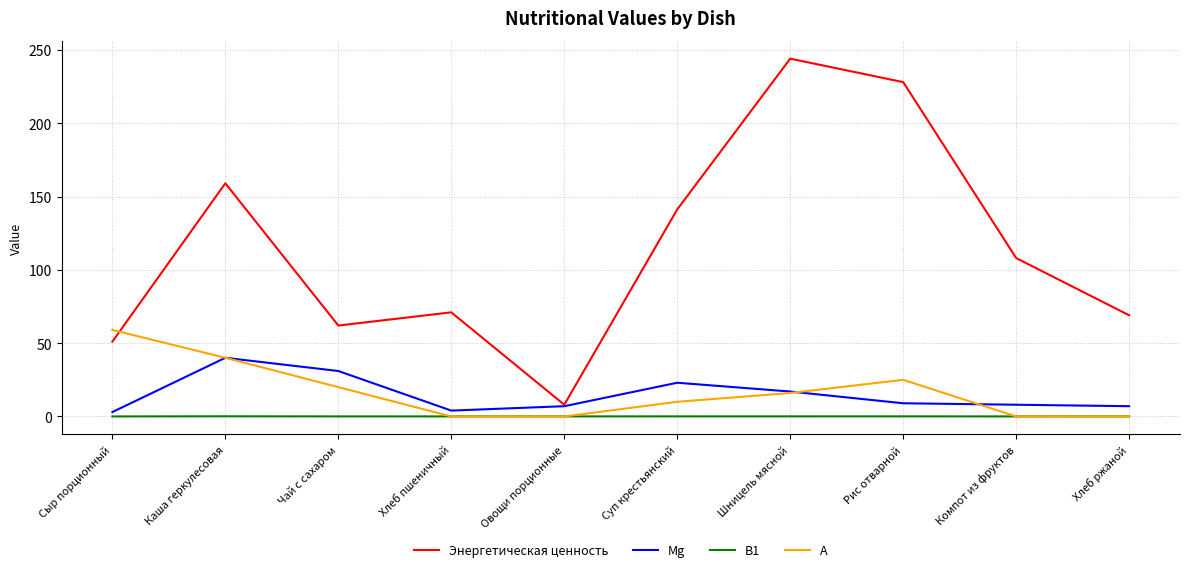

The А series shows 10.0 at Суп крестьянский. True or false?

True